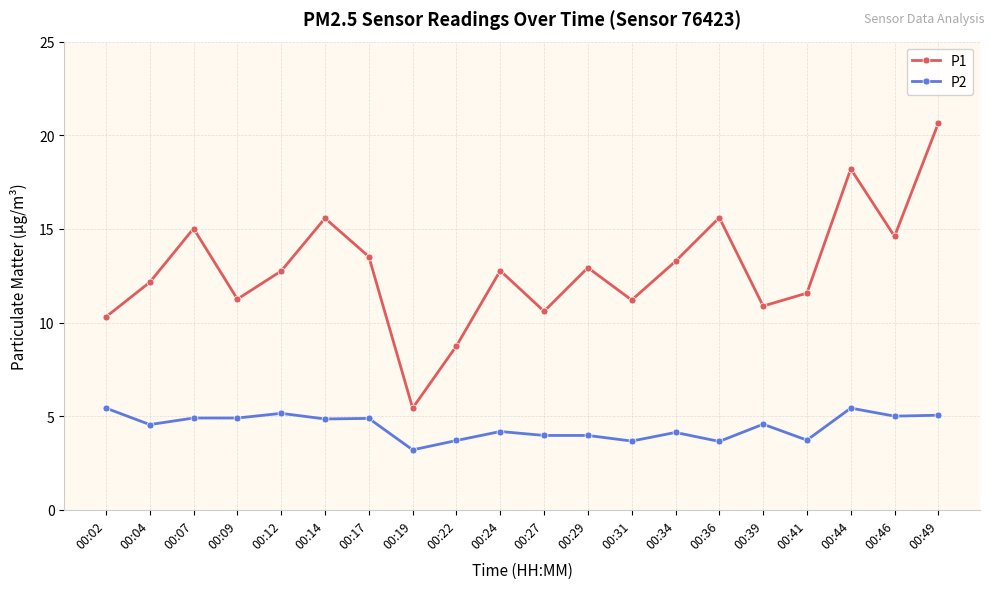

Which category has the highest value across all series?

00:49